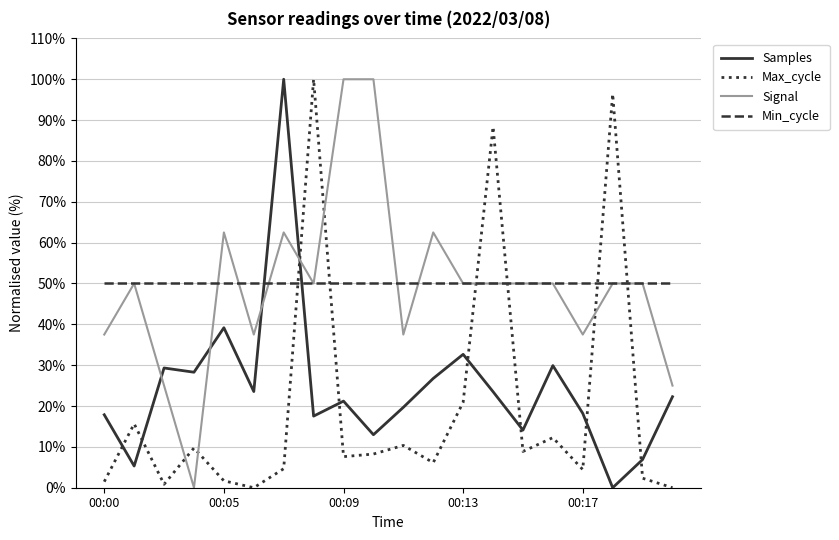

How many times do Min_cycle and Samples cross each other?

2